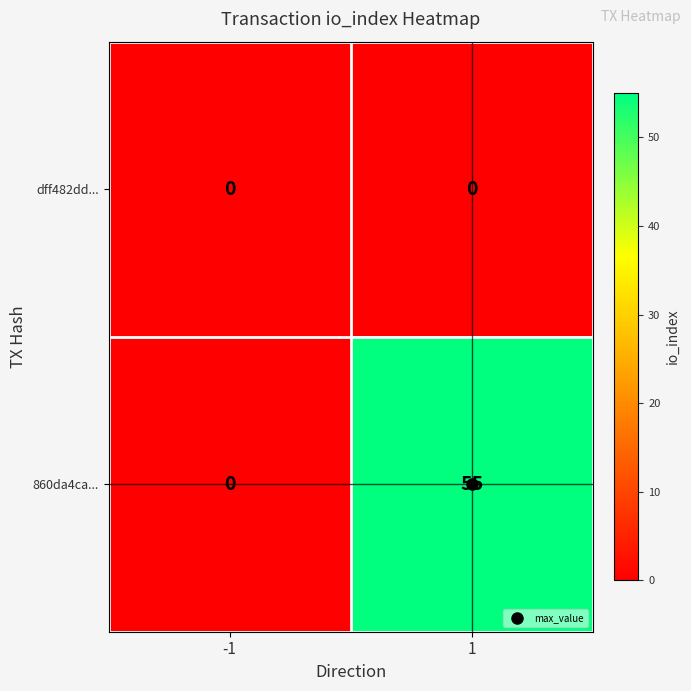

Is it true that dff482dd... equals 0 at -1?

True